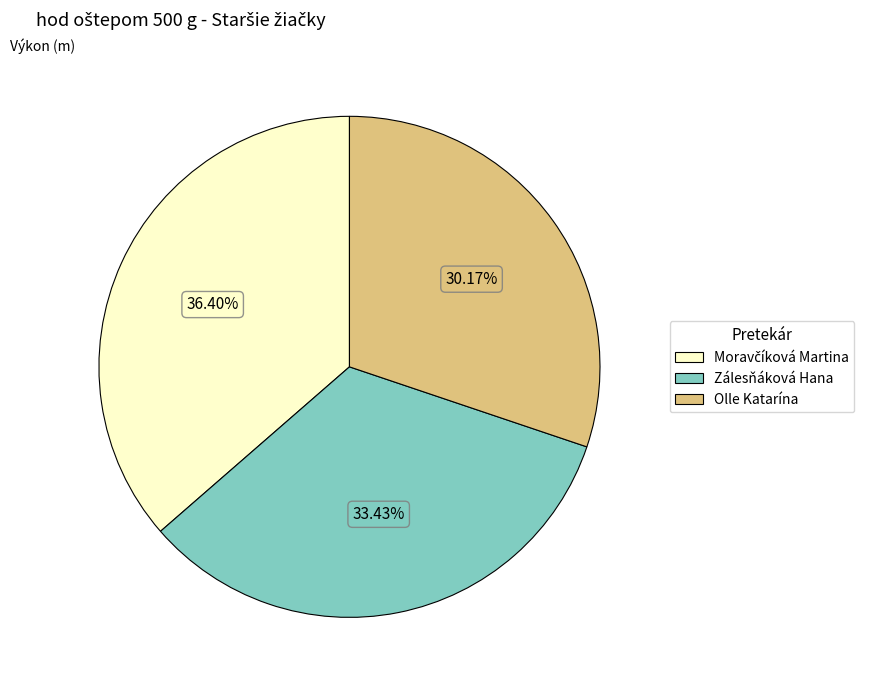

To the nearest percent, what percentage of the pie is Olle Katarína?

30%